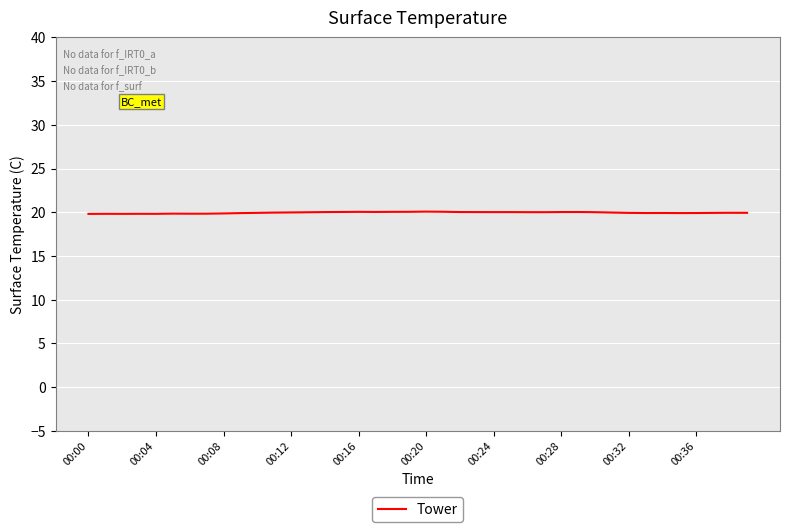

What is the greatest value displayed?

20.1